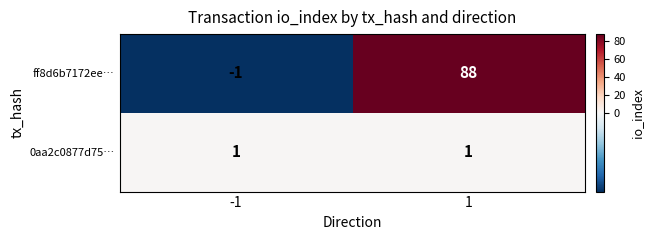

Is it true that ff8d6b7172ee… equals 88 at 1?

True